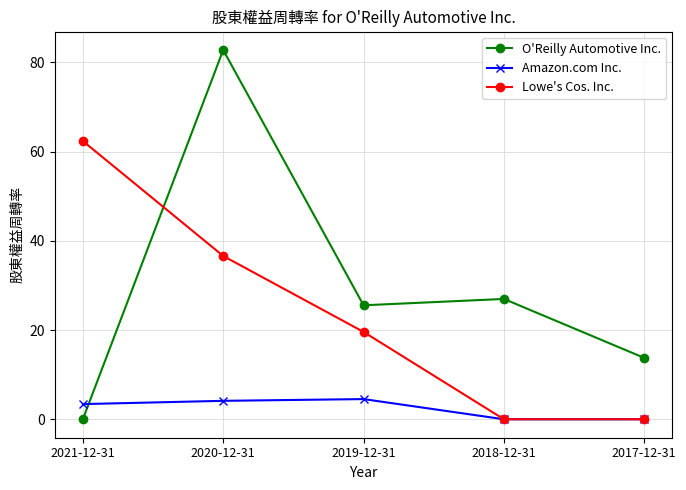

What is the label of the 2nd point from the right?

2018-12-31